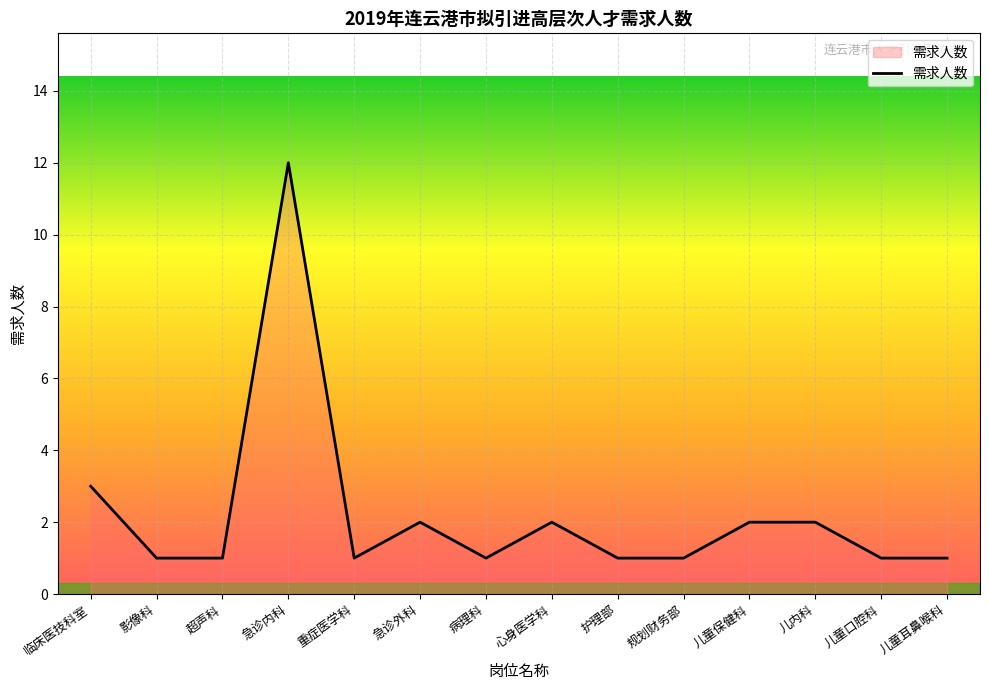

How many lines are shown in the chart?

1